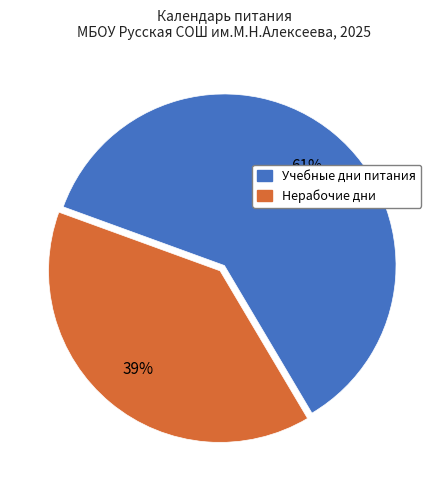

Count the number of slices in the pie.

2